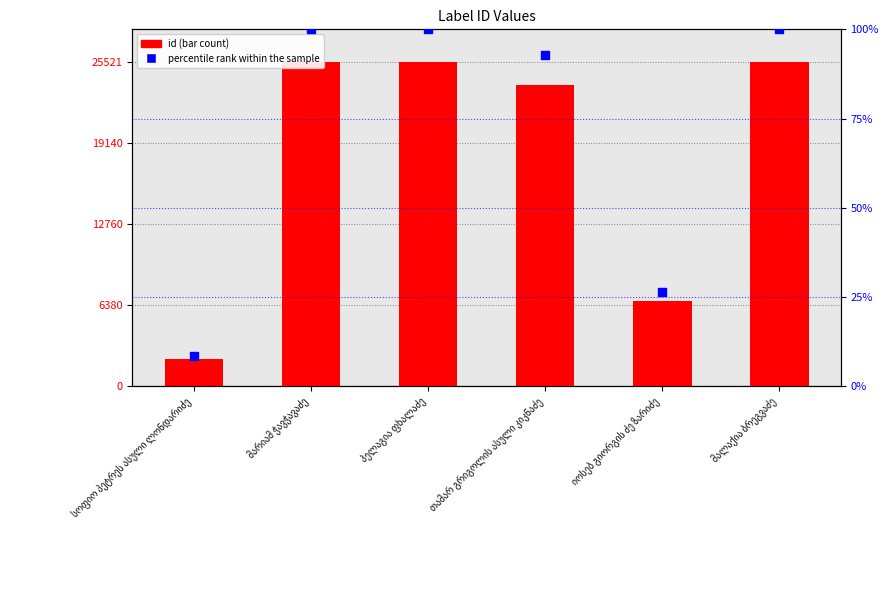

Which series reaches the minimum Y coordinate?

percentile rank within the sample